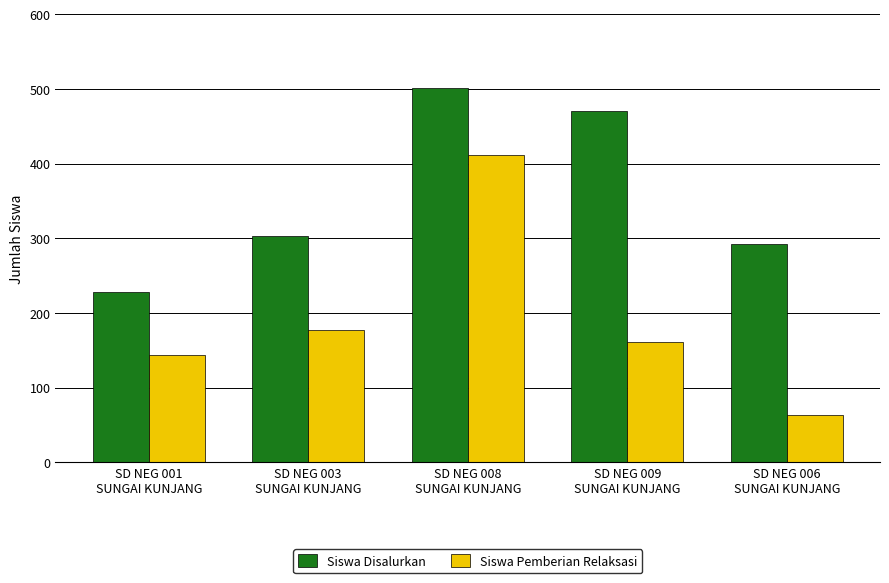

What is the minimum value for Siswa Disalurkan?

228